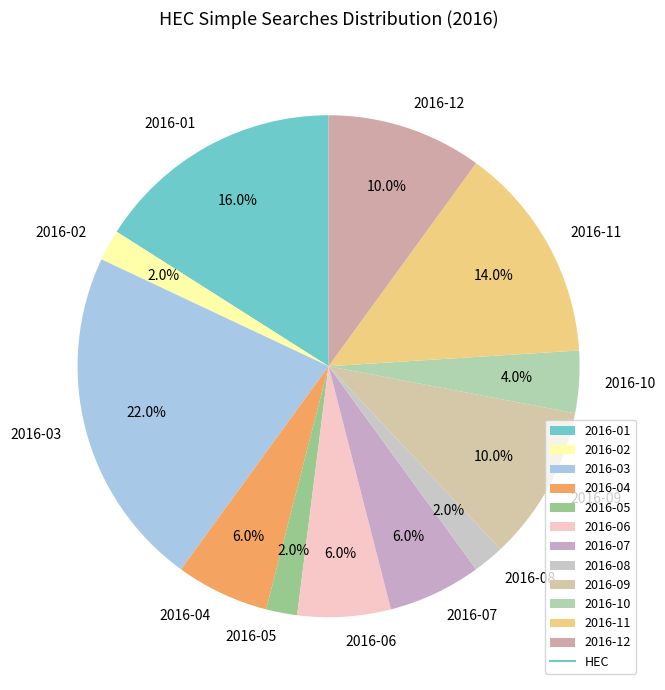

What percentage is the 2016-02 slice, to the nearest percent?

2%